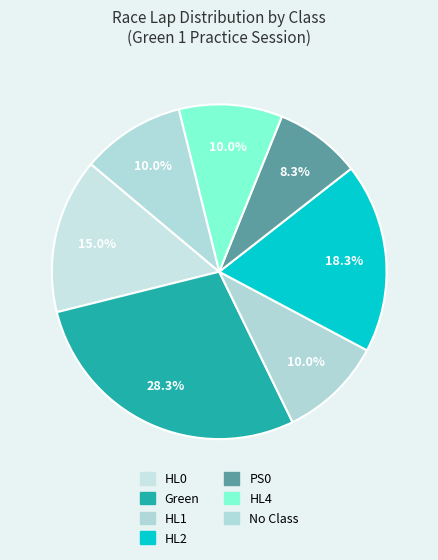

How many slices are in this pie chart?

7